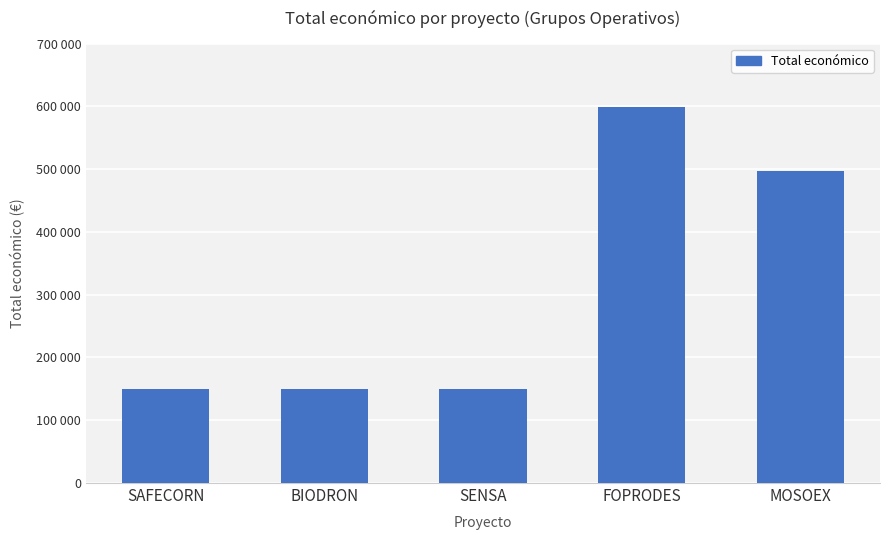

What is the difference between the second highest and second lowest values?

347232